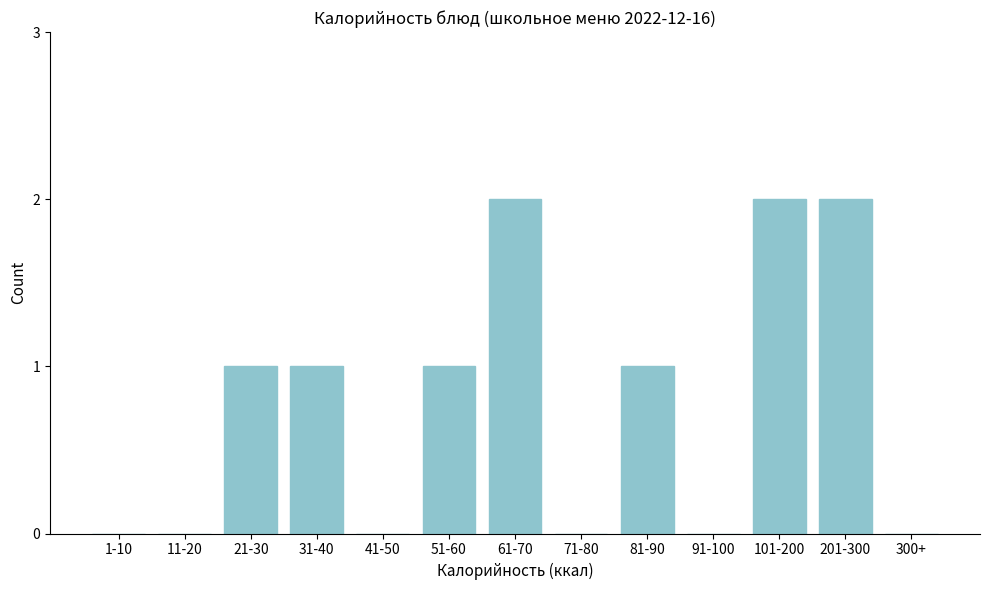

Reading left to right, what are all the values shown in this chart?

1-10=0	11-20=0	21-30=1	31-40=1	41-50=0	51-60=1	61-70=2	71-80=0	81-90=1	91-100=0	101-200=2	201-300=2	300+=0